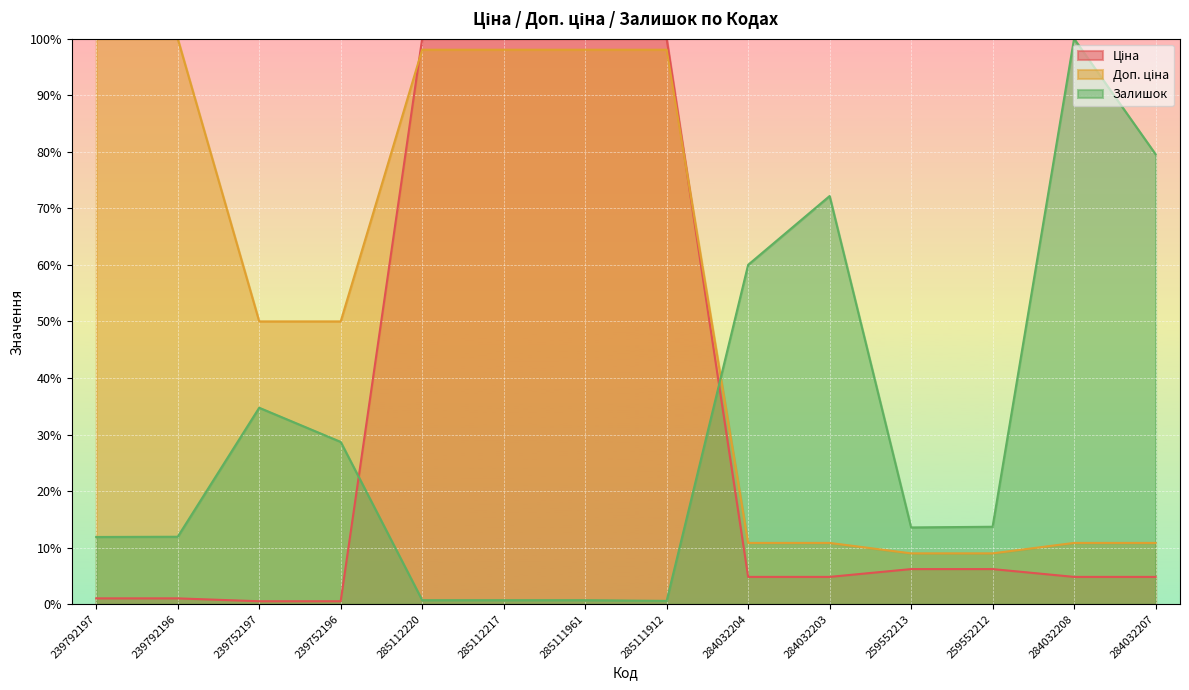

How many interior local peaks does the Залишок series have?

3